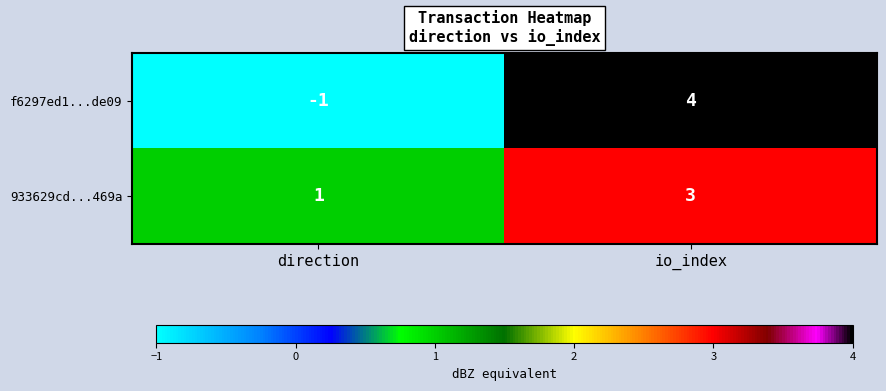

How many categories are shown in the chart?

2